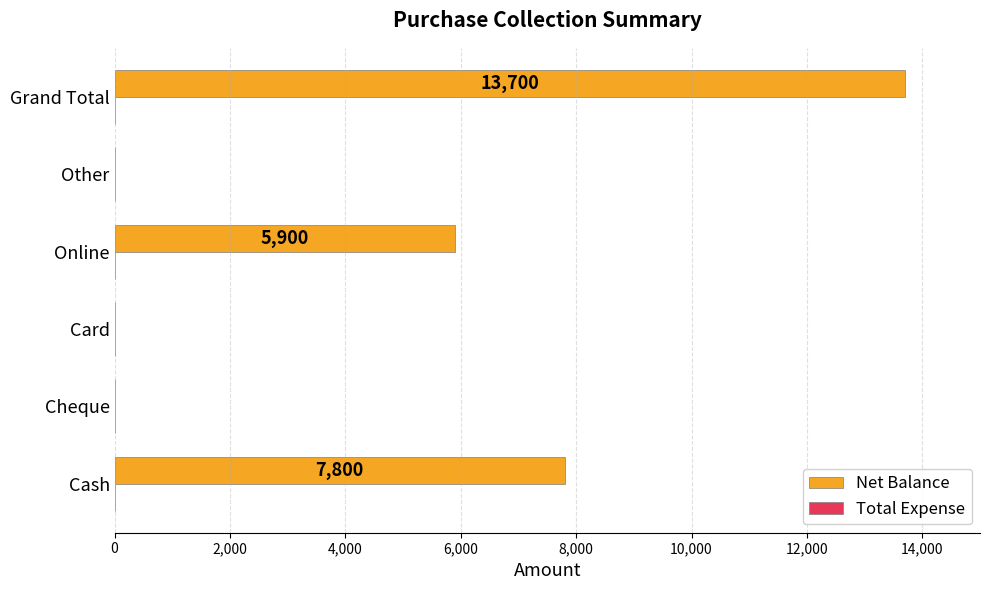

Are the bars horizontal?

Yes